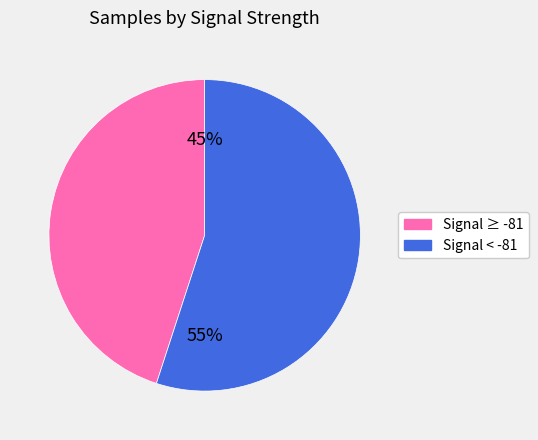

How many slices are in this pie chart?

2